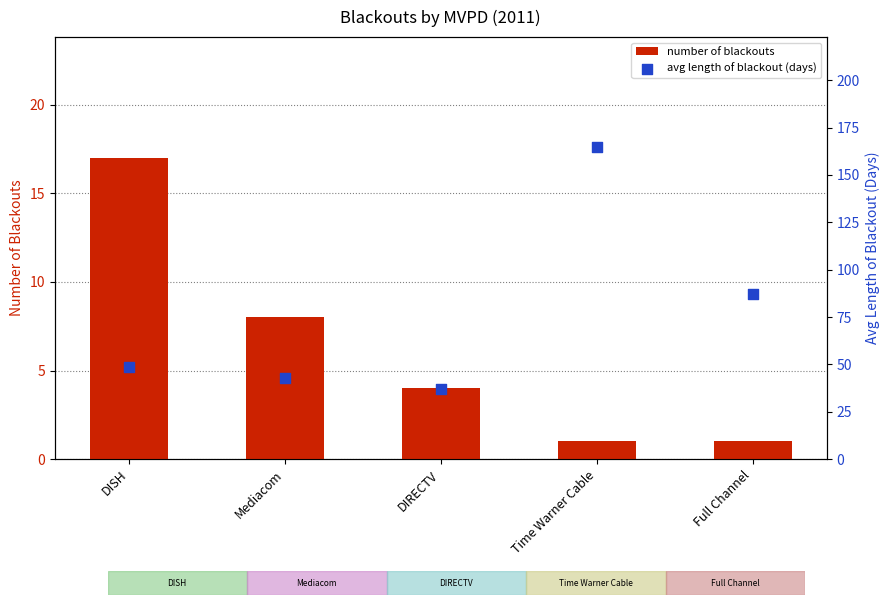

Which series has the widest spread of Y values?

avg length of blackout (days)